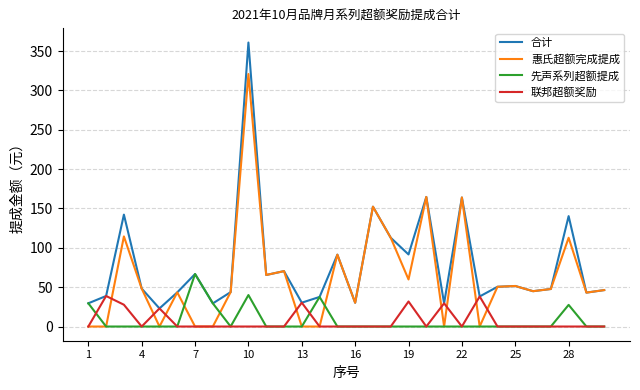

Rank the series by their maximum value, from lowest to highest.

联邦超额奖励, 先声系列超额提成, 惠氏超额完成提成, 合计